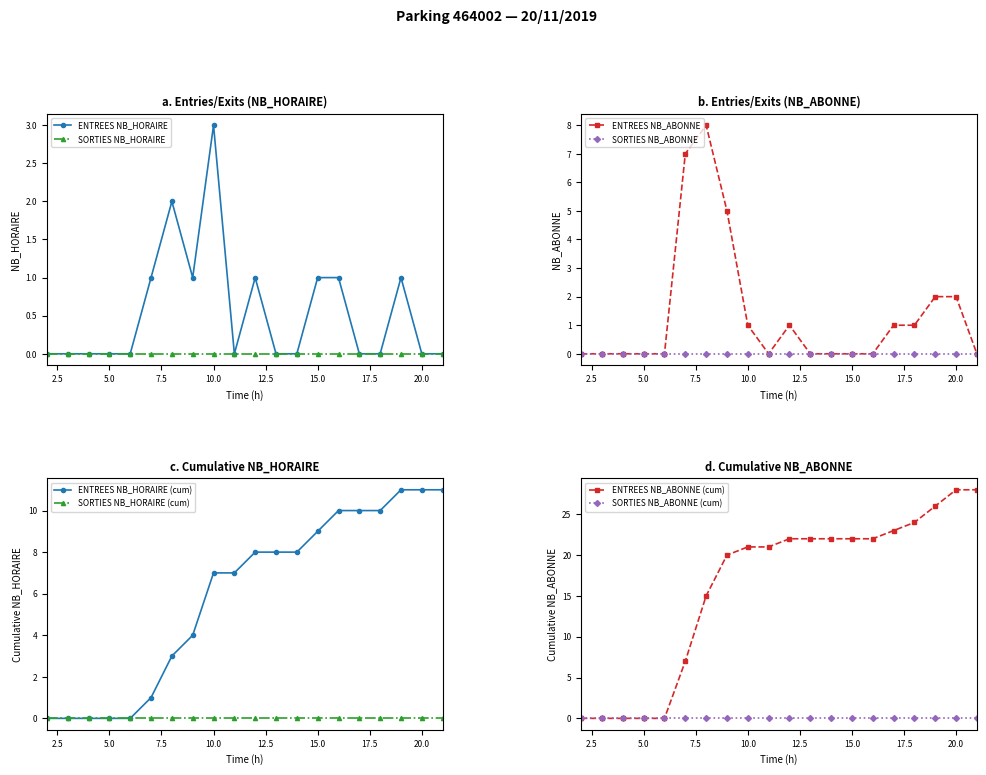

Is this an area chart (filled region under the line)?

No